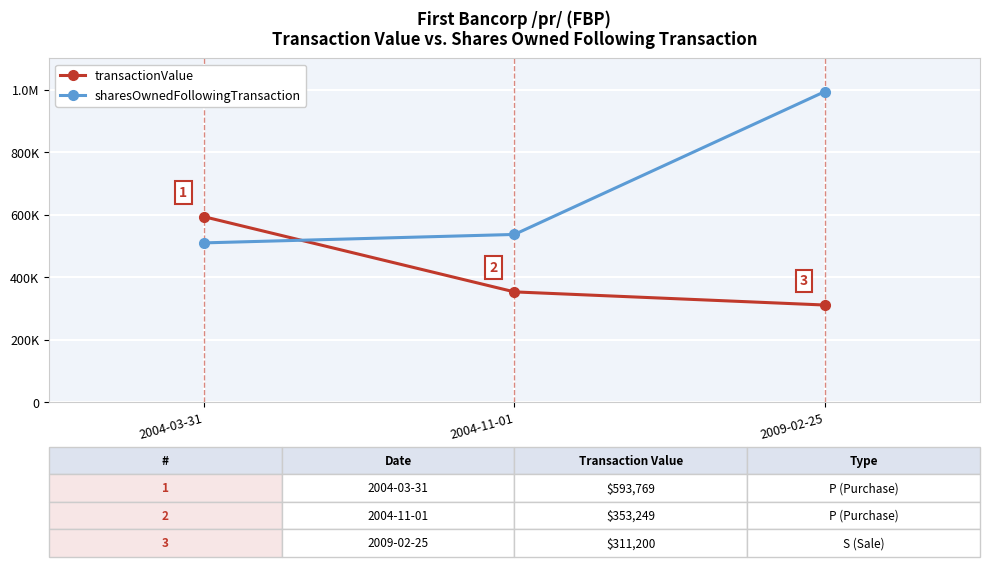

Does the chart display data point markers on the line(s)?

Yes